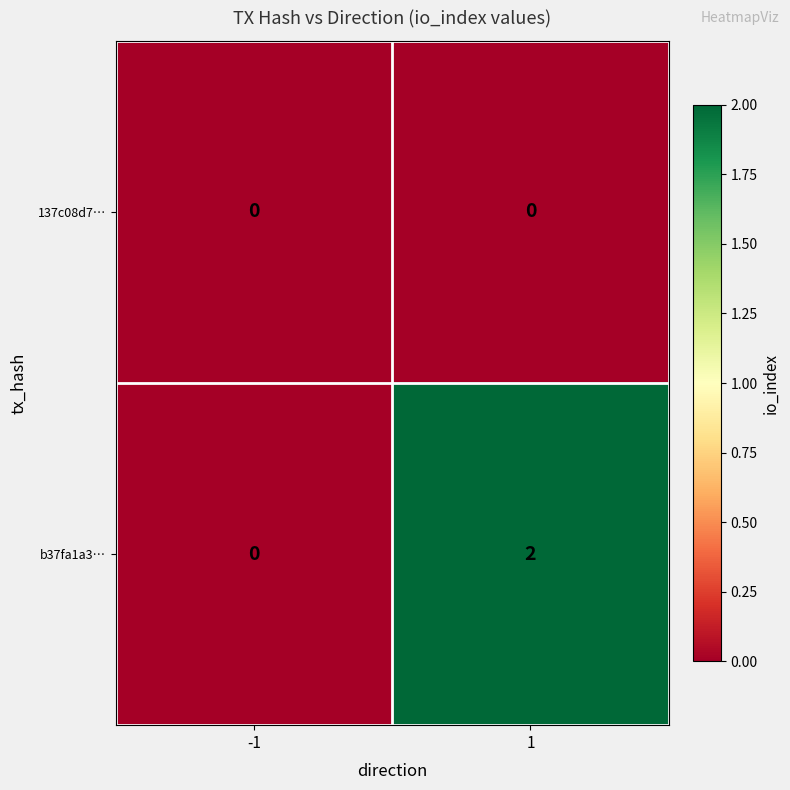

Which series has the widest spread of values?

b37fa1a3…